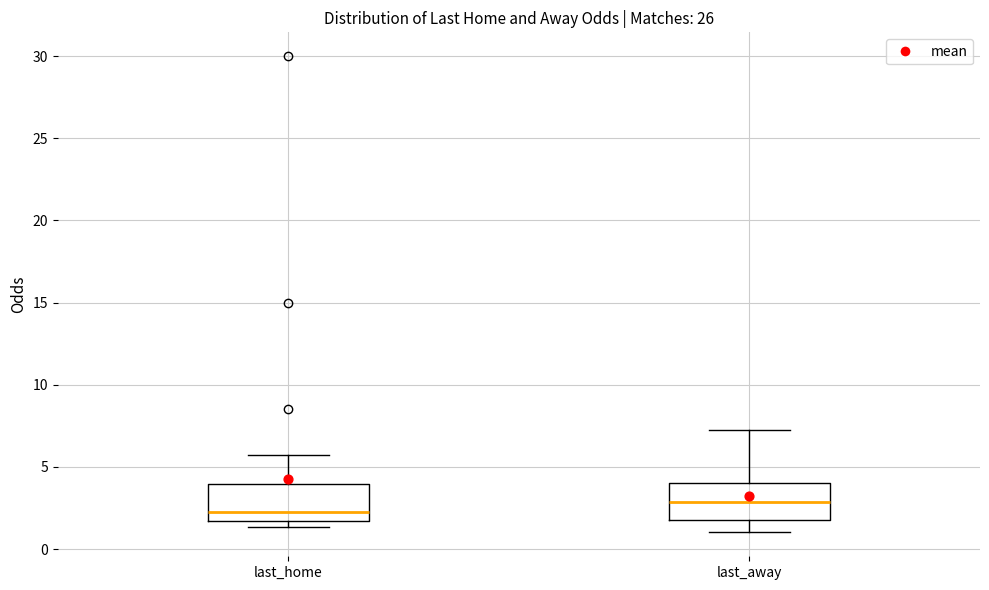

Reading left to right, read every box against the y-axis: the position of its median line, the range the box covers, and the ends of its whiskers. The values are not printed on the chart, so give them approximately, as read against the axis.

last_home: median 2.0, box 1.5 to 4.0, whiskers 1.5 (just below the box's lower edge) to 5.5
last_away: median 3.0, box 1.5 to 4.0, whiskers 1.0 to 7.5